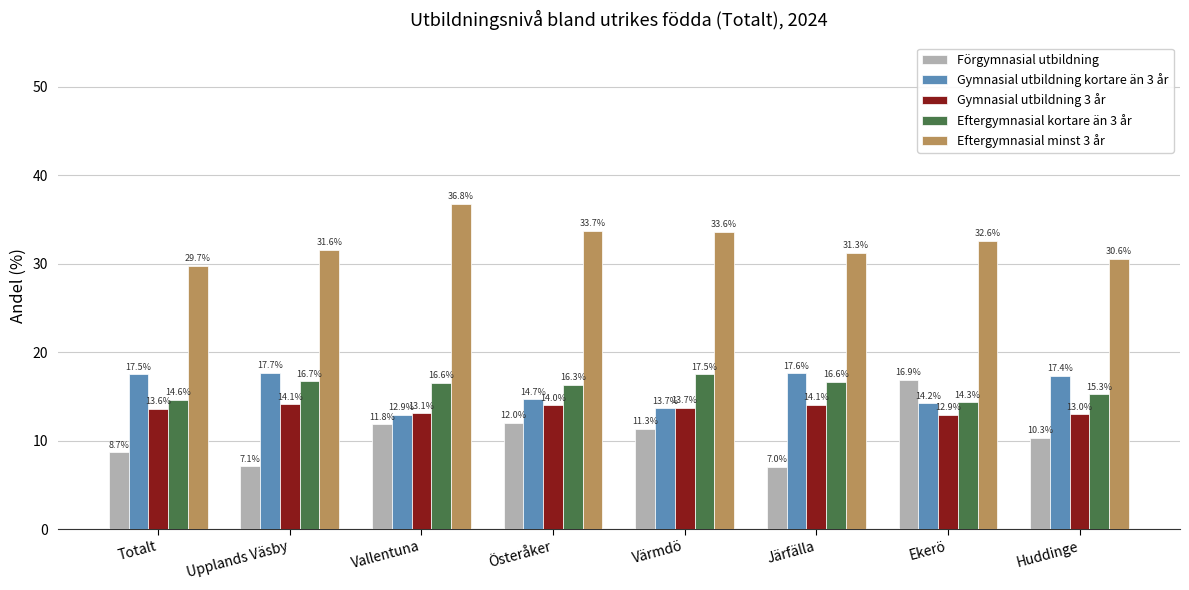

What is the total value across all series at Värmdö?

89.8